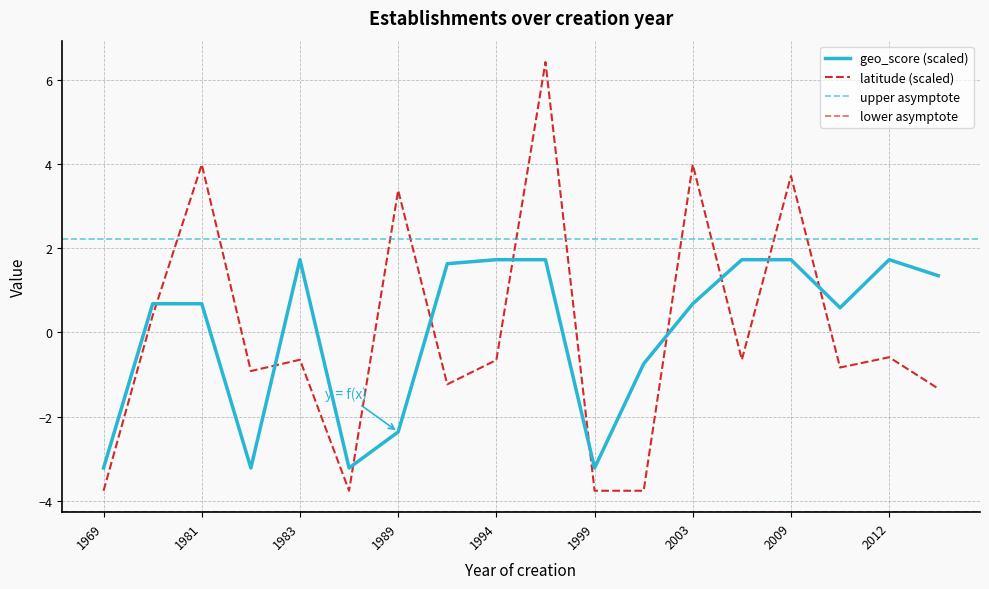

True or false: latitude has more than 1 interior local peaks.

True